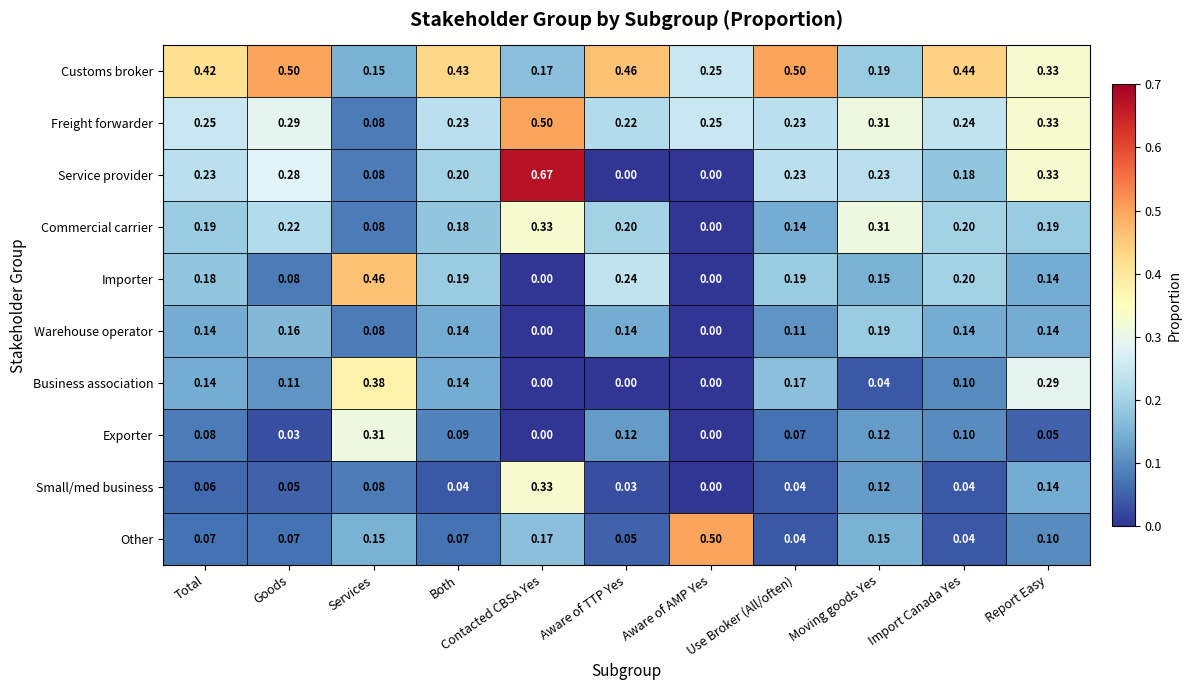

Which series has the widest spread of values?

Service provider